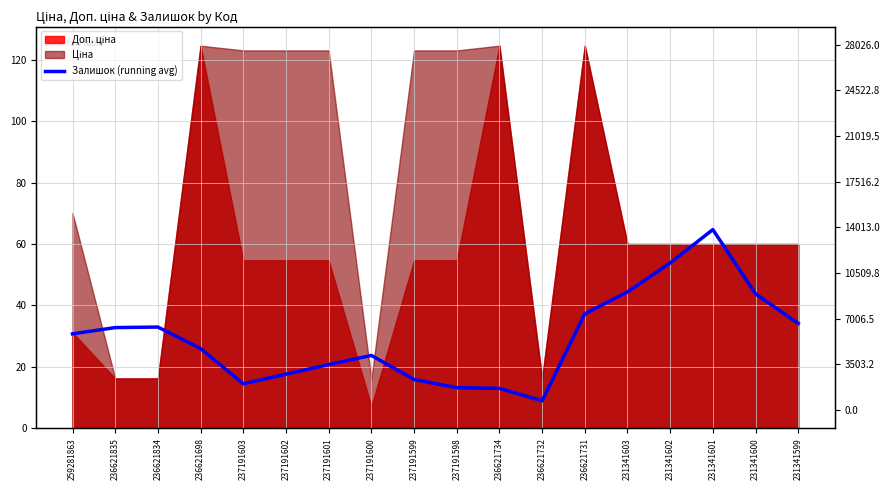

What is the label of the 18th point from the left?

231341599